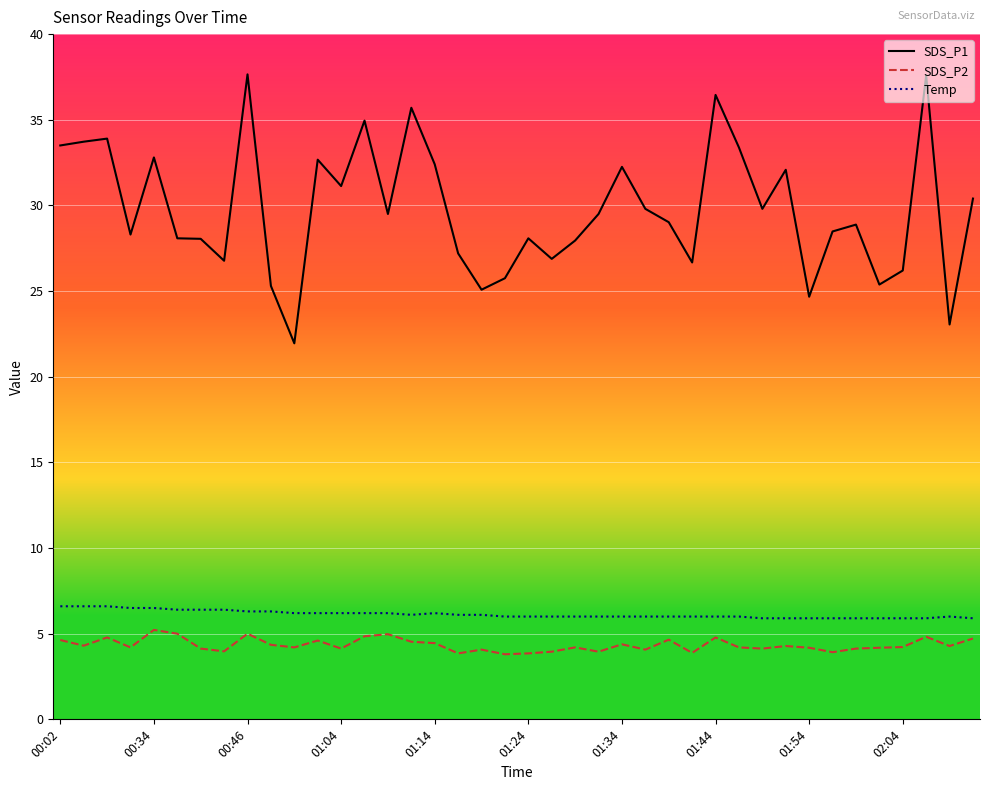

What is the maximum value for SDS_P2?

5.2